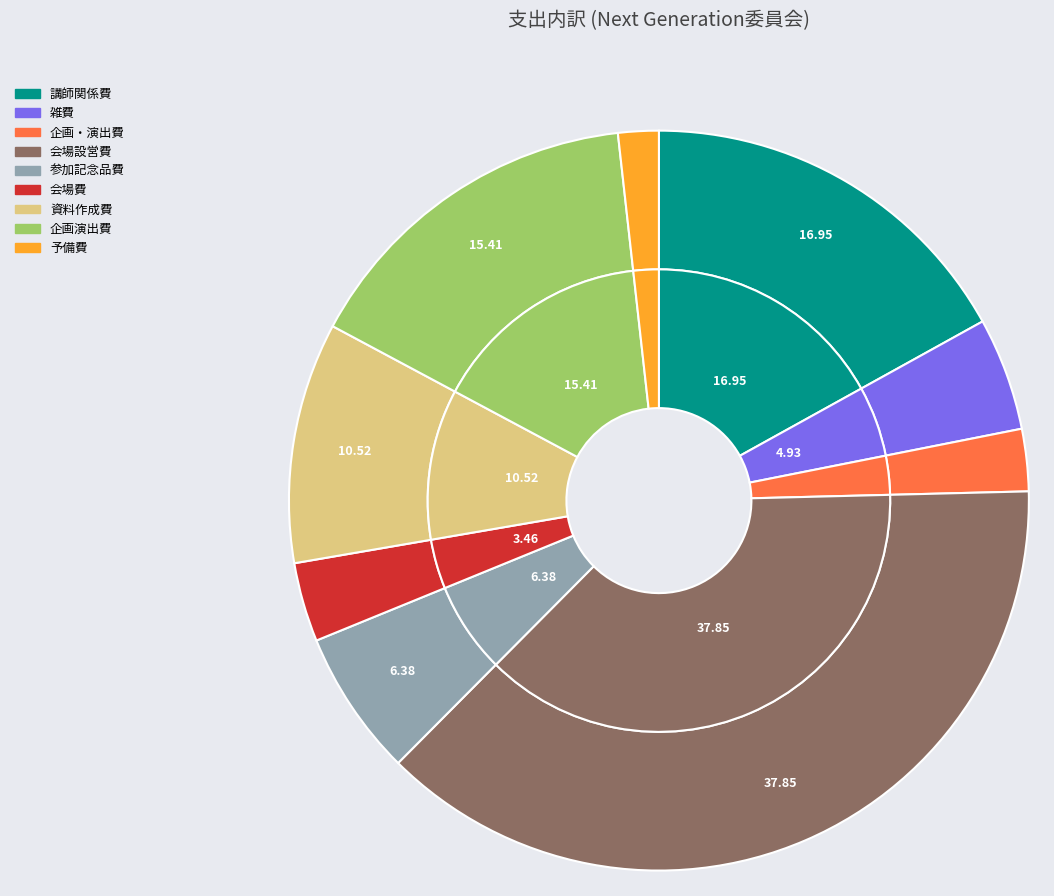

Which category has the smallest portion of the pie?

予備費